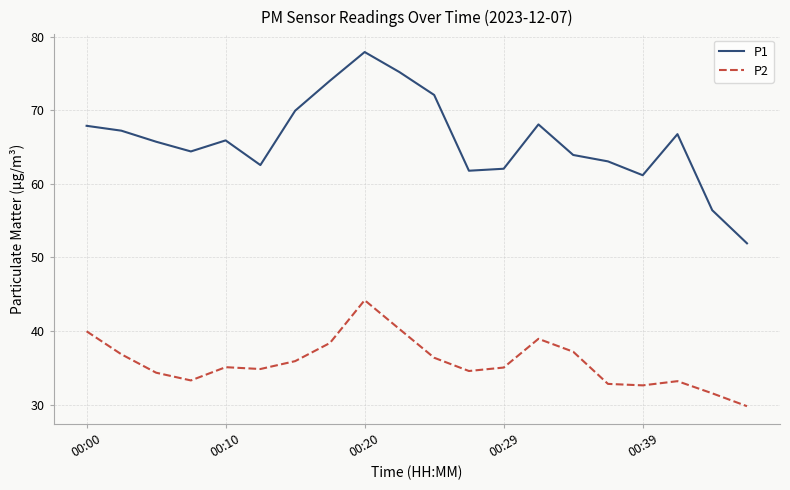

What is the minimum value for P1?

51.9